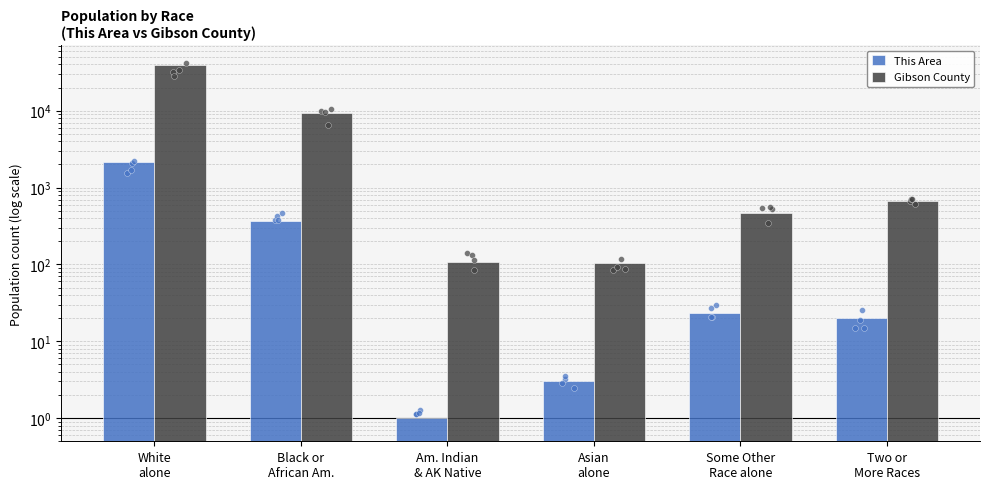

Which series has the largest Y range (max minus min)?

Gibson County